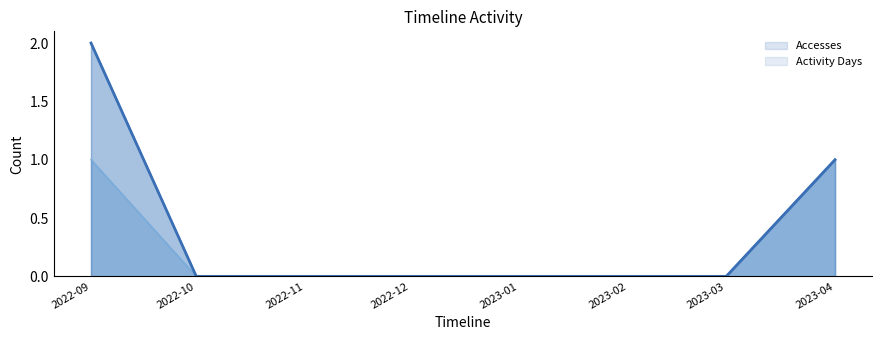

At how many categories does at least one series exceed 1?

1